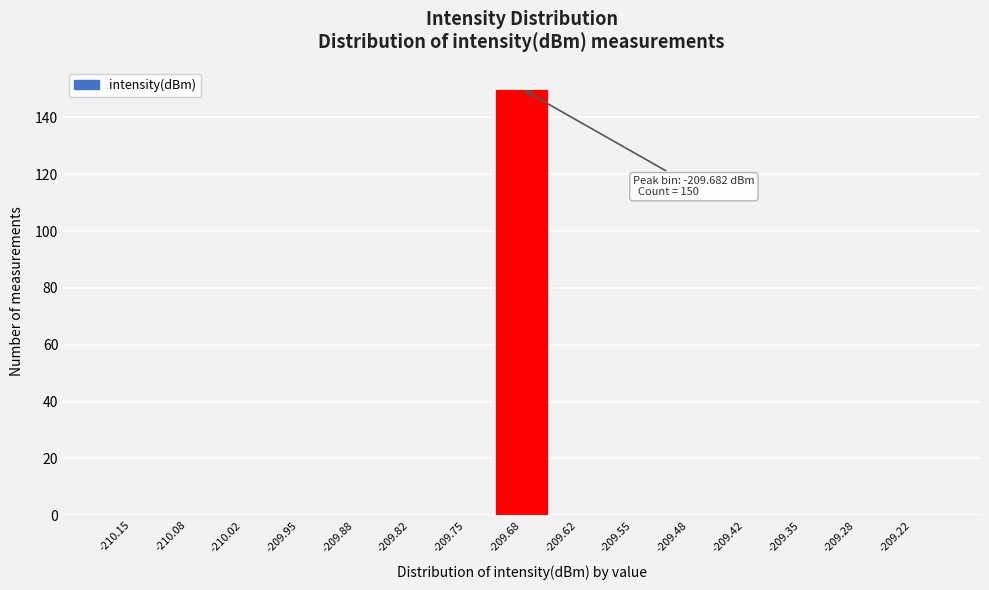

Reading left to right, transcribe all the data shown in this chart.

-210.15=0	-210.08=0	-210.02=0	-209.95=0	-209.88=0	-209.82=0	-209.75=0	-209.68=150	-209.62=0	-209.55=0	-209.48=0	-209.42=0	-209.35=0	-209.28=0	-209.22=0